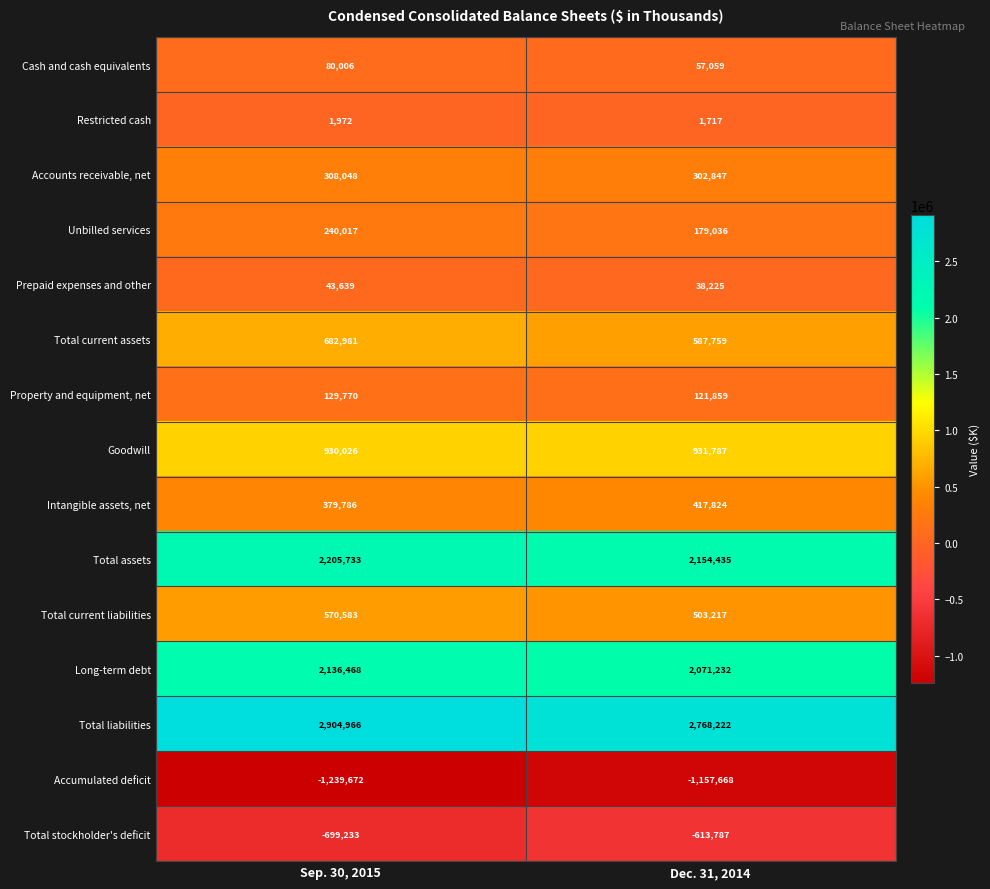

What is the approximate value of Accumulated deficit at Dec. 31, 2014, to the nearest 50?

-1157650